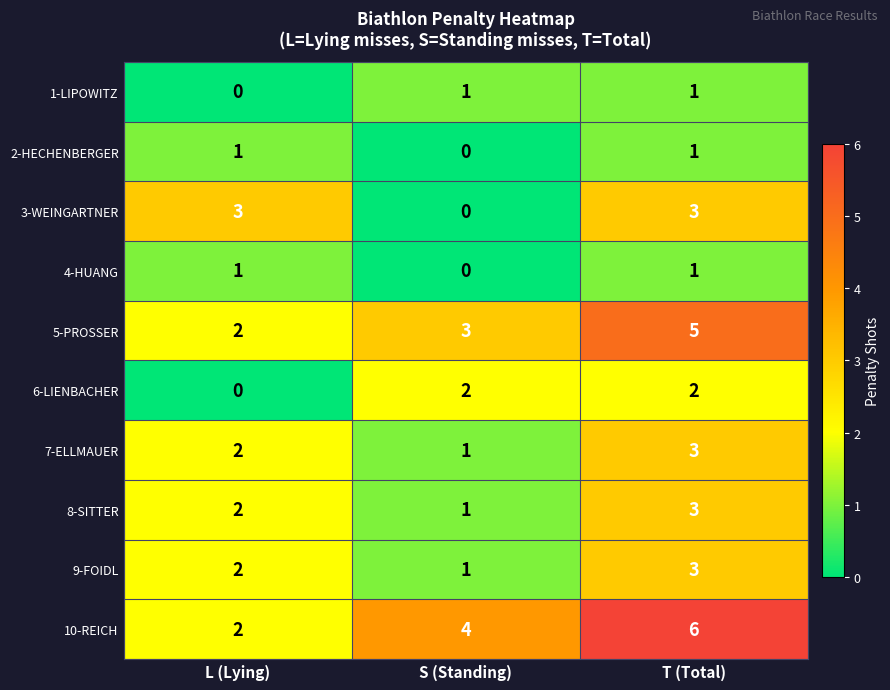

Reading left to right, extract all data points from this chart.

1-LIPOWITZ: 0	1	1
2-HECHENBERGER: 1	0	1
3-WEINGARTNER: 3	0	3
4-HUANG: 1	0	1
5-PROSSER: 2	3	5
6-LIENBACHER: 0	2	2
7-ELLMAUER: 2	1	3
8-SITTER: 2	1	3
9-FOIDL: 2	1	3
10-REICH: 2	4	6